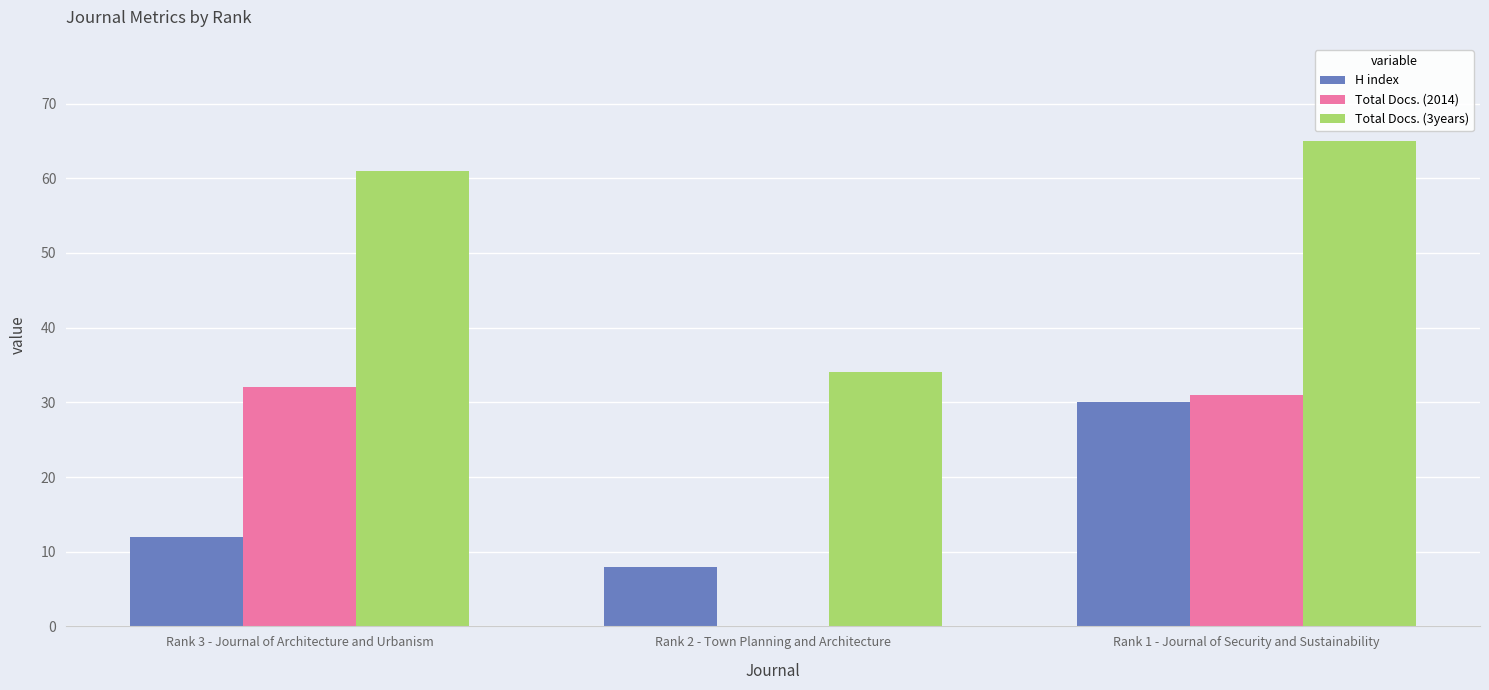

What is the total value across all series at Rank 3 - Journal of Architecture and Urbanism?

105